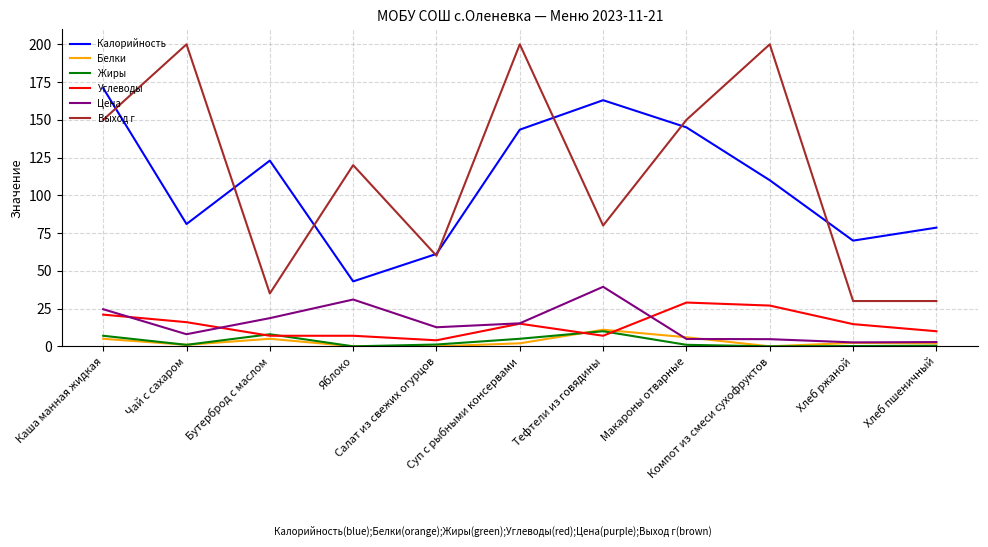

Which series ends up on top after the final intersection of Белки and Углеводы?

Углеводы